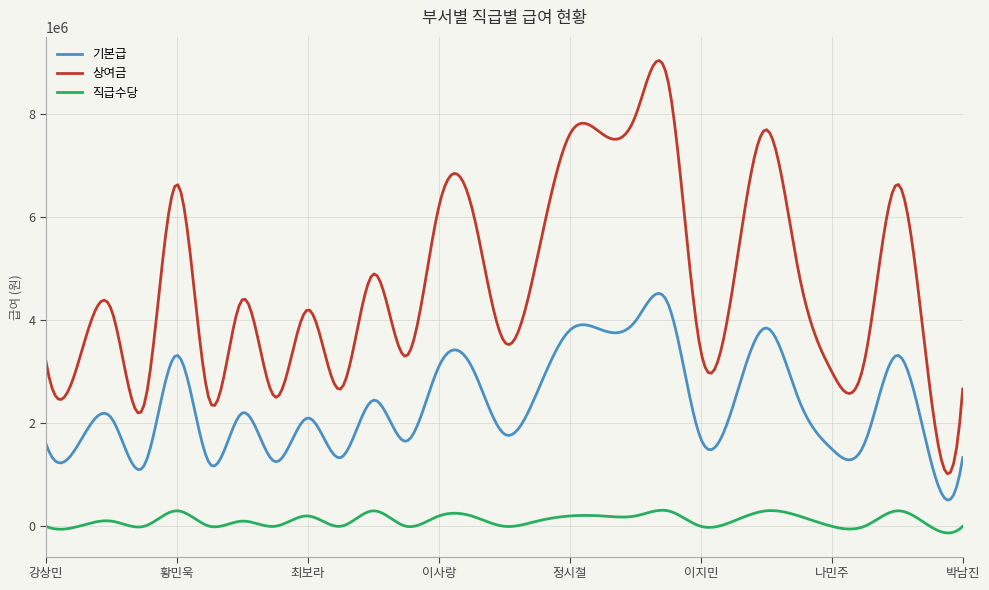

What is the maximum value for 직급수당?

310935.2